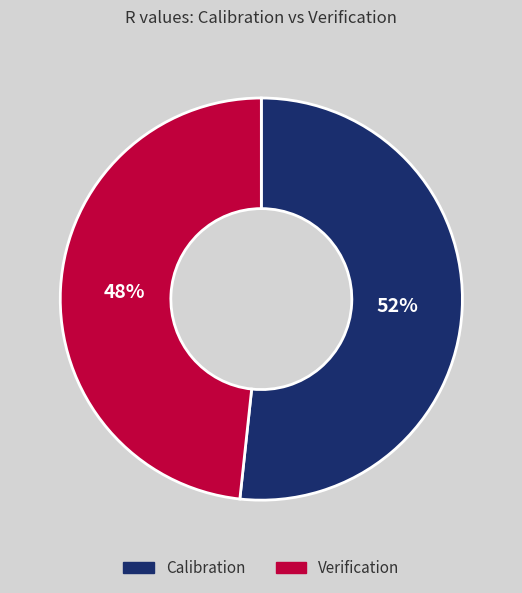

To the nearest percent, what is the combined percentage of Calibration and Verification?

100%